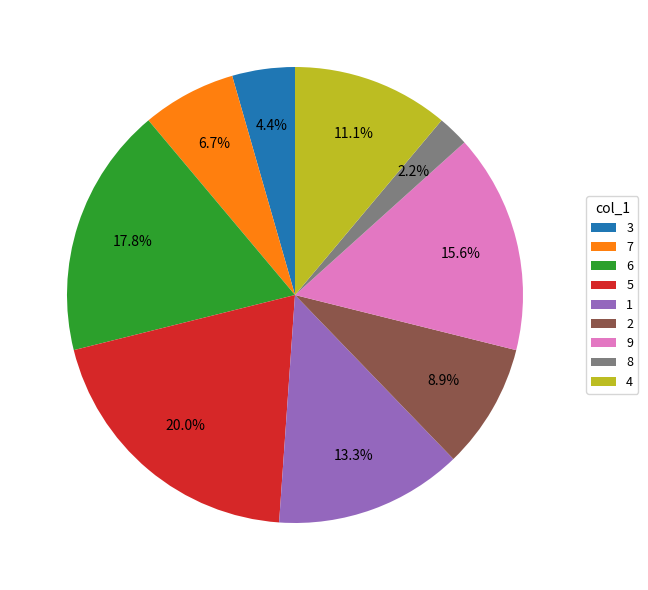

To the nearest percent, what percentage of the pie is 6?

18%